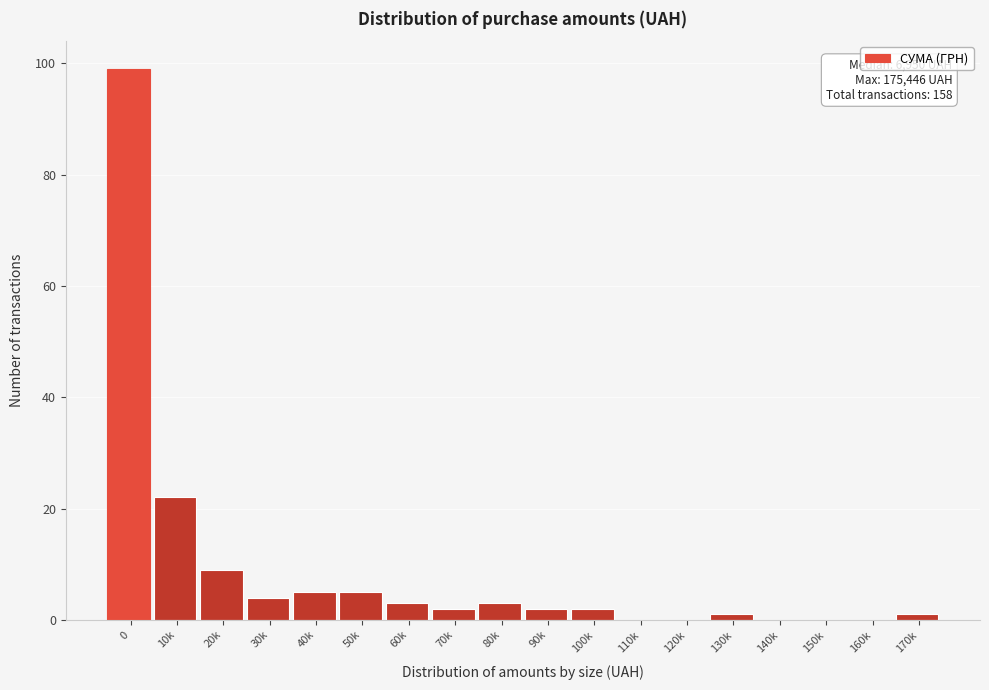

Reading left to right, extract all data points from this chart.

0=99	10k=22	20k=9	30k=4	40k=5	50k=5	60k=3	70k=2	80k=3	90k=2	100k=2	110k=0	120k=0	130k=1	140k=0	150k=0	160k=0	170k=1